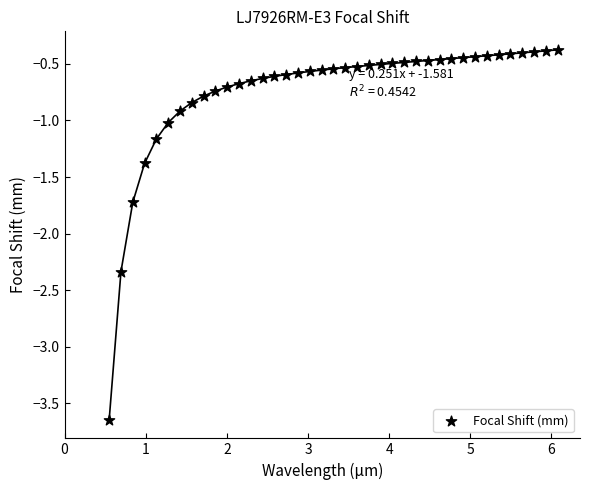

What is the range of Y values (max minus min)?

3.3